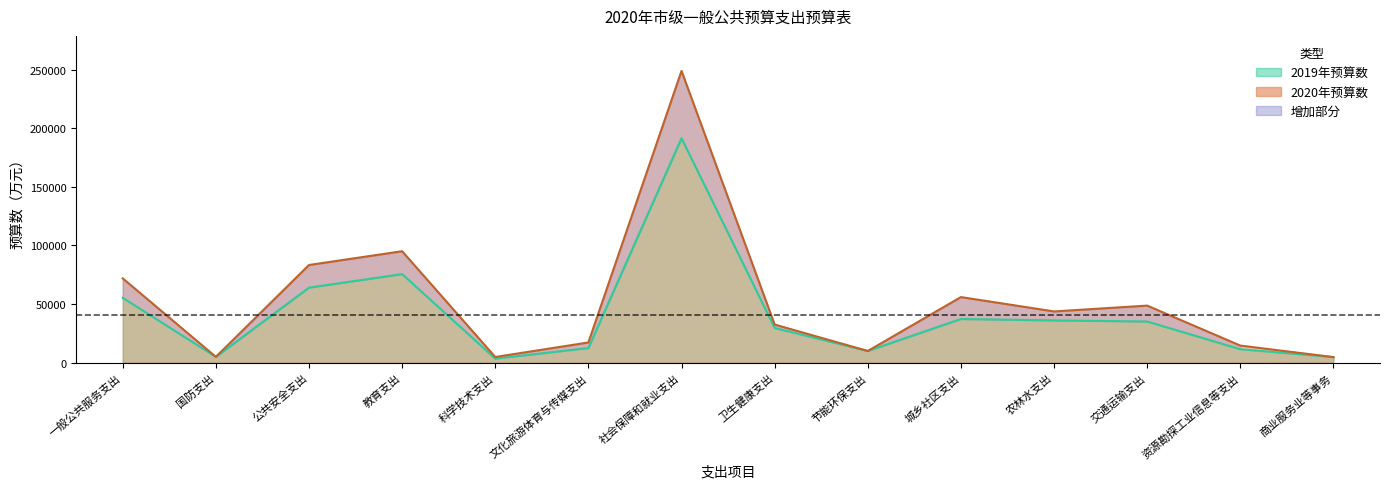

What is the label of the 10th point from the right?

科学技术支出